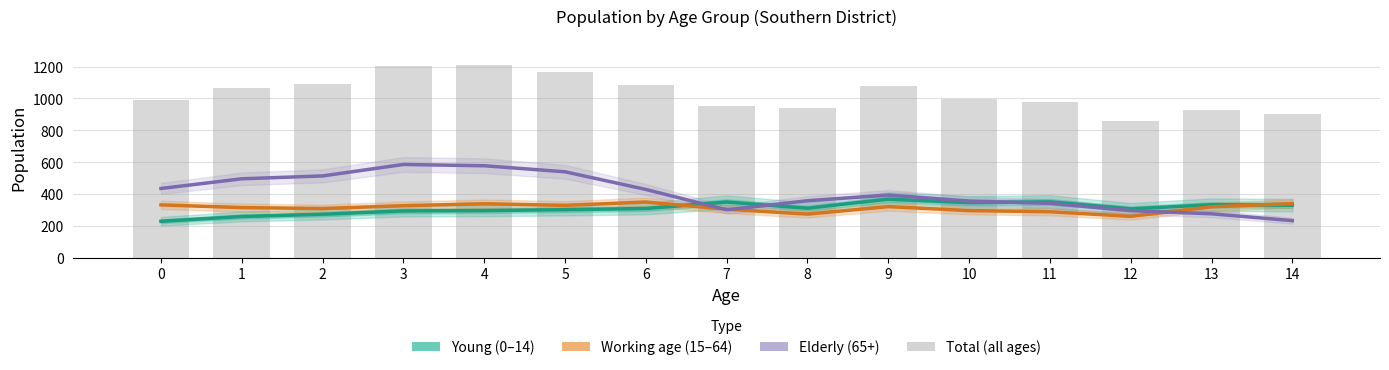

What is the difference between the highest and lowest values at 10?

700